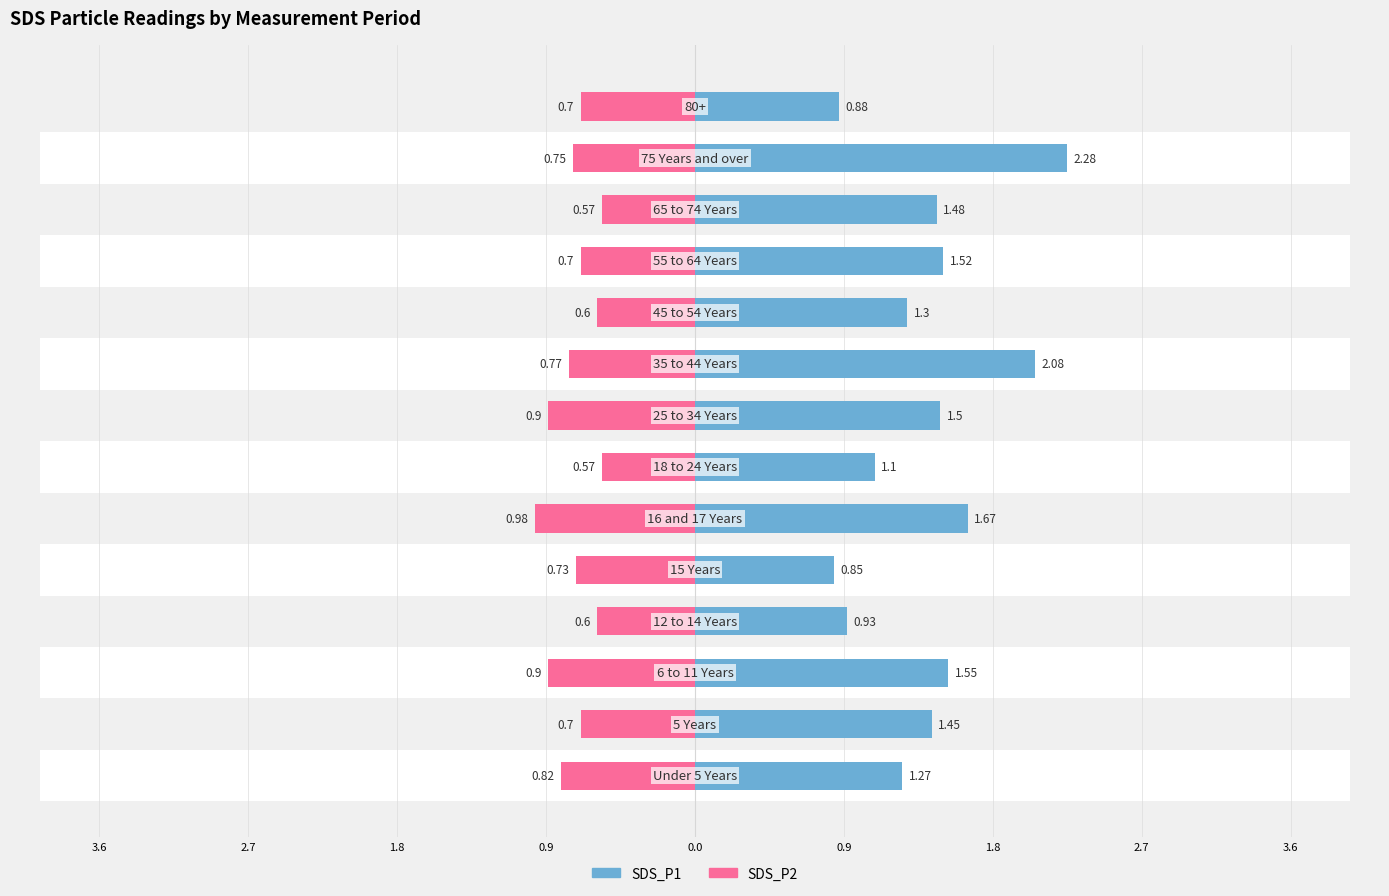

True or false: SDS_P2 has a value of -0.6 at 9.

True